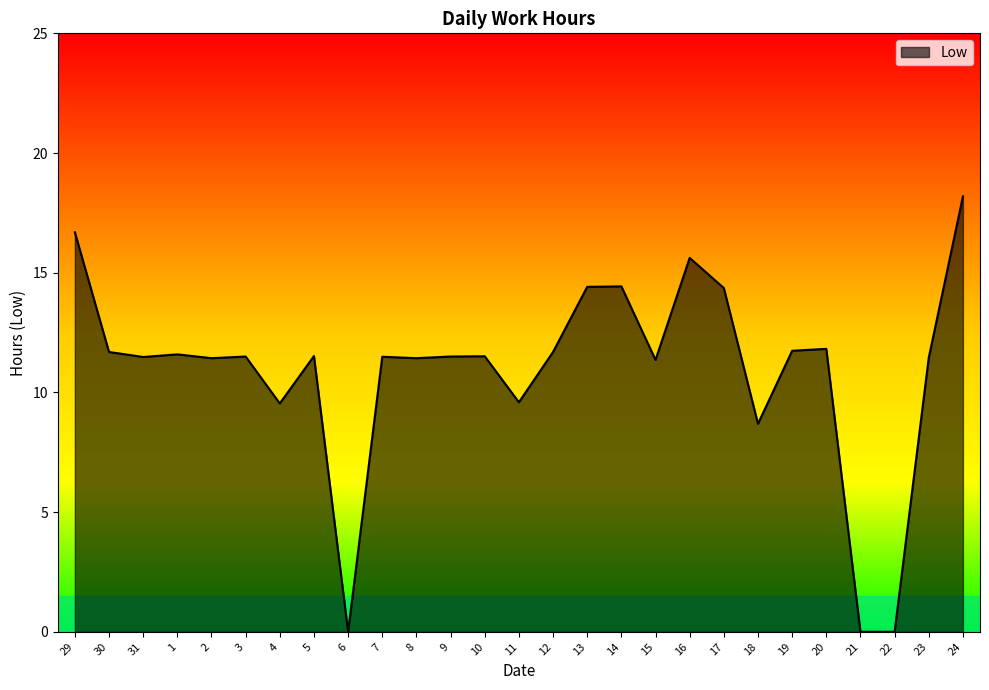

What is the change in value from 4 to 14?

+4.9